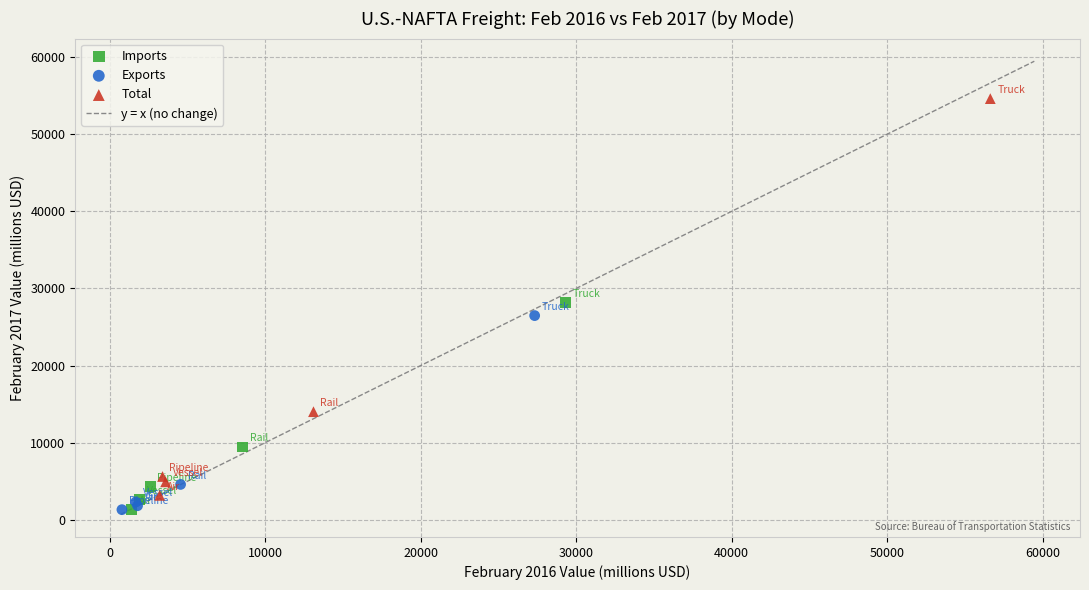

Which series has the widest spread of Y values?

Total